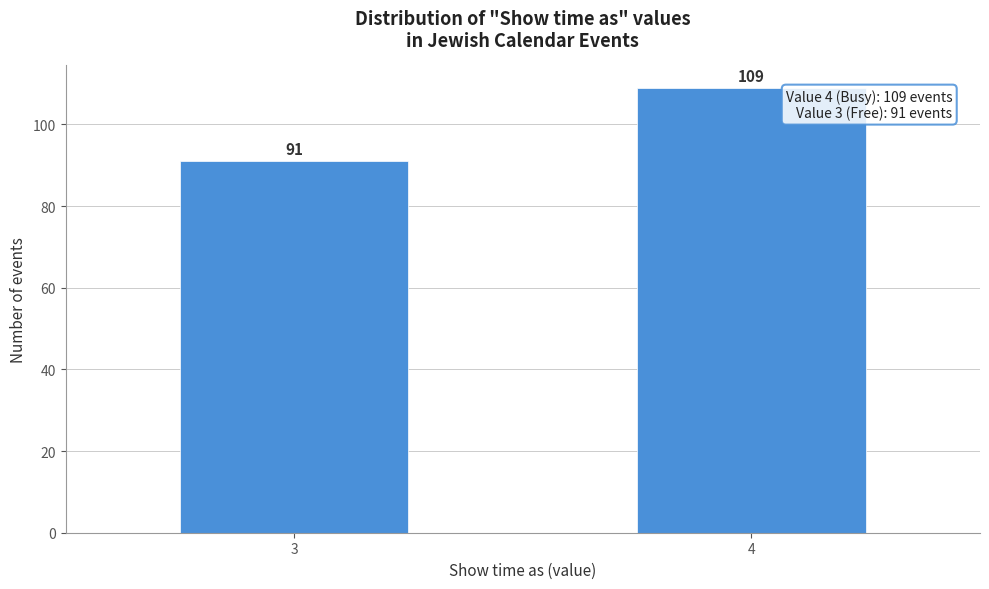

Reading left to right, what are all the values shown in this chart?

3=91	4=109